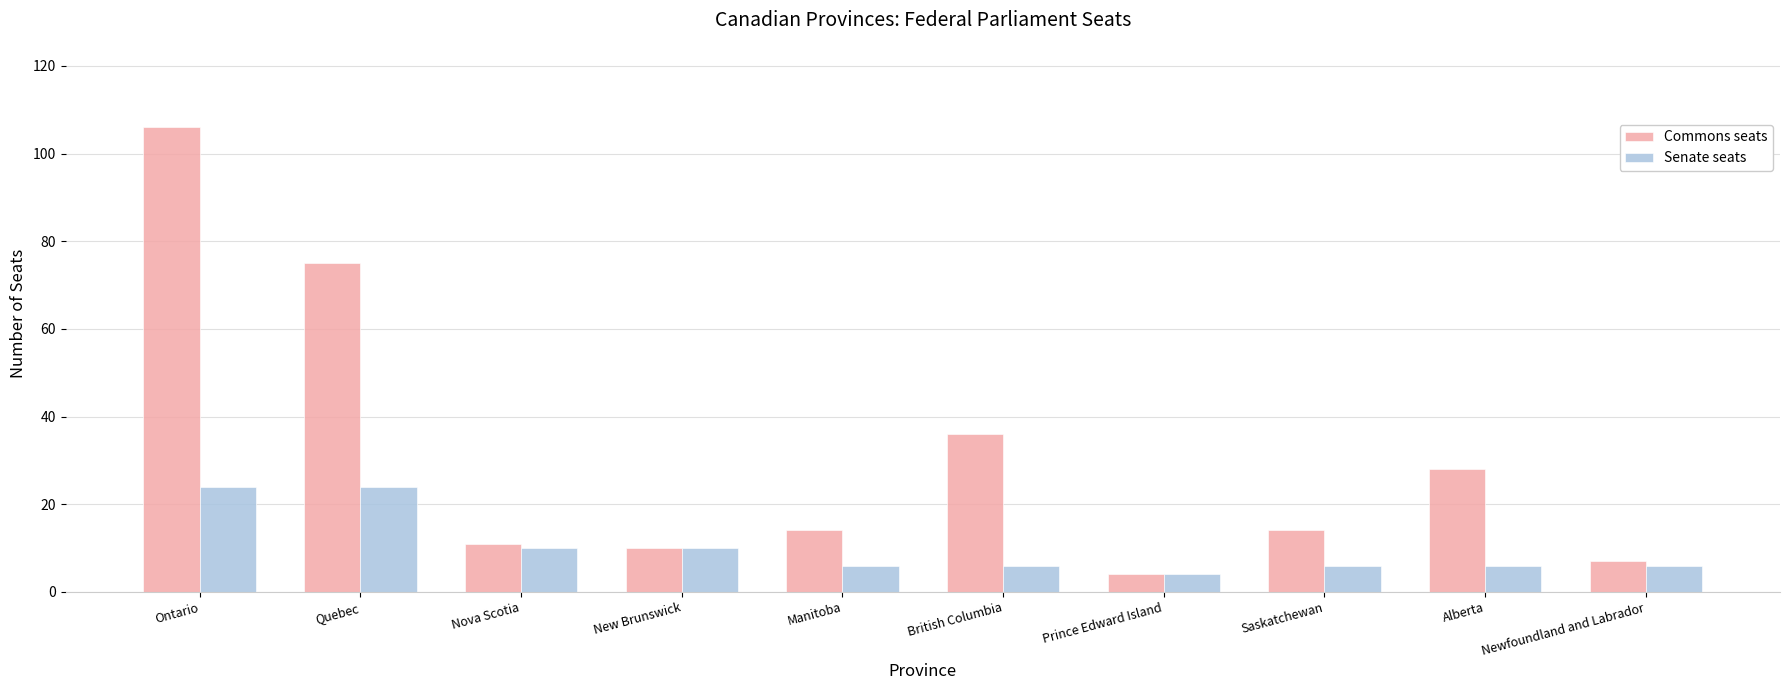

What value does the Commons seats series have at Newfoundland and Labrador?

7